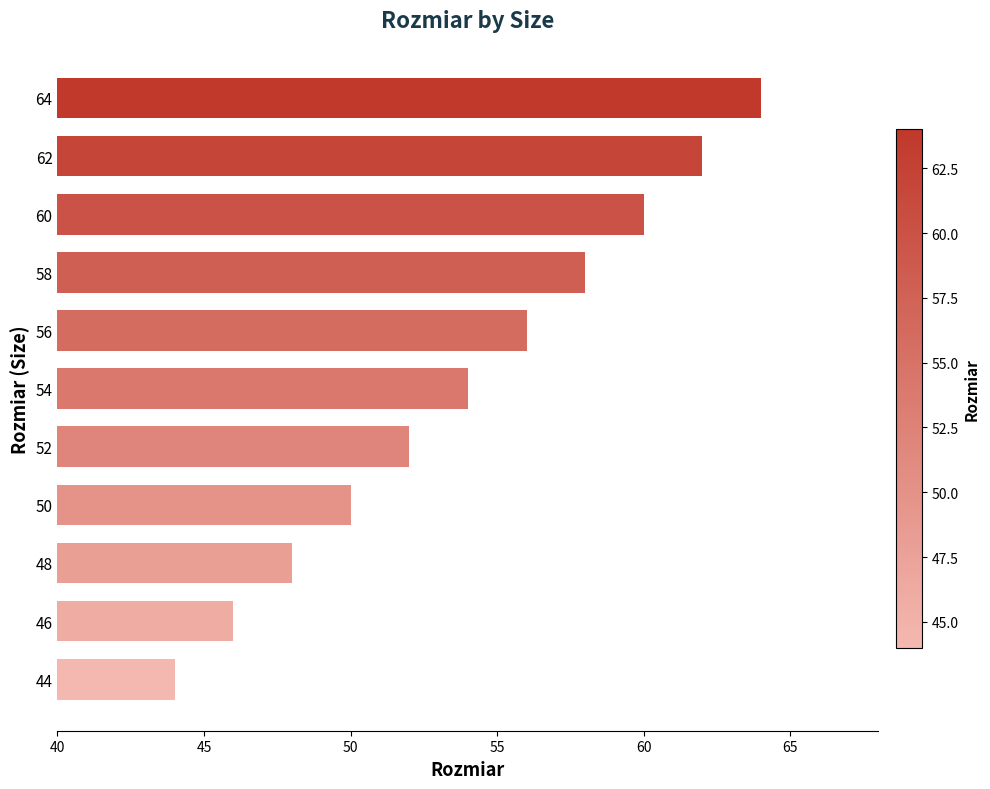

Approximately how many times larger is the value at 52 compared to 64?

0.8